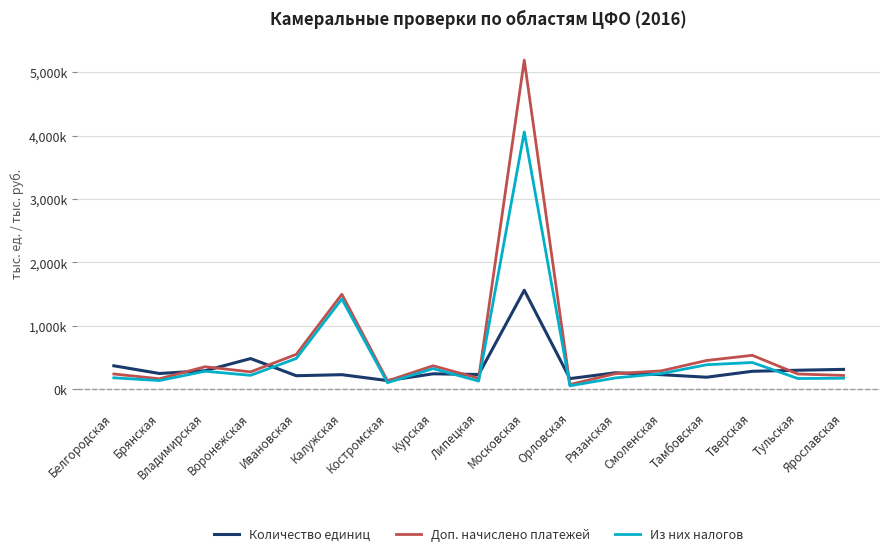

Does the chart have visible grid lines?

Yes